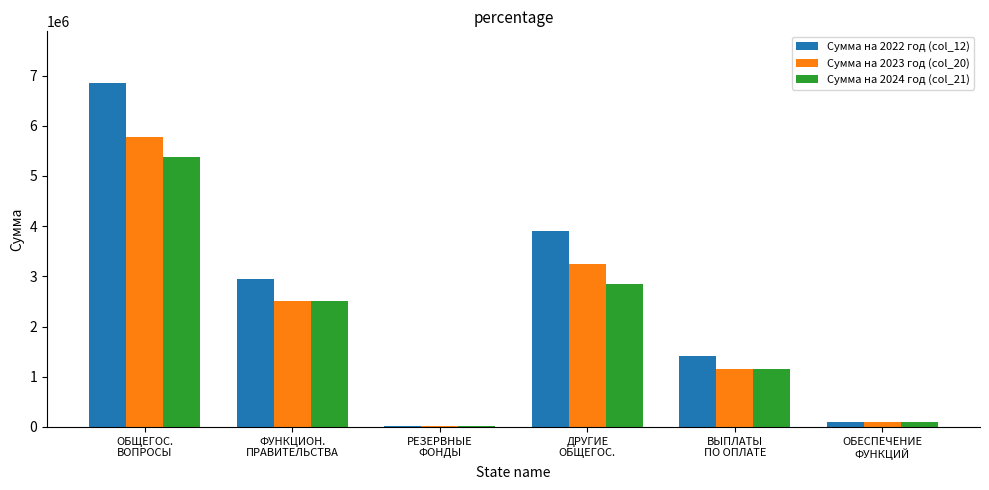

Reading left to right, what are all the values shown in this chart?

Сумма на 2022 год (col_12): ОБЩЕГОС.
ВОПРОСЫ=6852700	ФУНКЦИОН.
ПРАВИТЕЛЬСТВА=2946800	РЕЗЕРВНЫЕ
ФОНДЫ=10000	ДРУГИЕ
ОБЩЕГОС.=3895900	ВЫПЛАТЫ
ПО ОПЛАТЕ=1411400	ОБЕСПЕЧЕНИЕ
ФУНКЦИЙ=100000
Сумма на 2023 год (col_20): ОБЩЕГОС.
ВОПРОСЫ=5775700	ФУНКЦИОН.
ПРАВИТЕЛЬСТВА=2510000	РЕЗЕРВНЫЕ
ФОНДЫ=10000	ДРУГИЕ
ОБЩЕГОС.=3255700	ВЫПЛАТЫ
ПО ОПЛАТЕ=1150000	ОБЕСПЕЧЕНИЕ
ФУНКЦИЙ=100000
Сумма на 2024 год (col_21): ОБЩЕГОС.
ВОПРОСЫ=5374500	ФУНКЦИОН.
ПРАВИТЕЛЬСТВА=2510000	РЕЗЕРВНЫЕ
ФОНДЫ=10000	ДРУГИЕ
ОБЩЕГОС.=2854500	ВЫПЛАТЫ
ПО ОПЛАТЕ=1150000	ОБЕСПЕЧЕНИЕ
ФУНКЦИЙ=100000